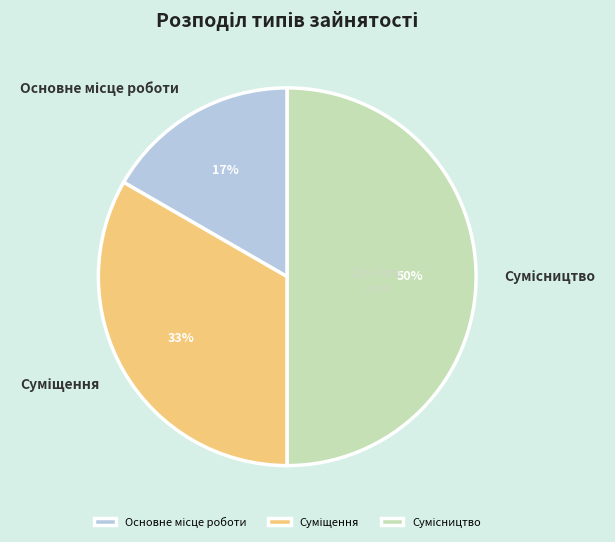

To the nearest percent, what is the average slice percentage?

33%